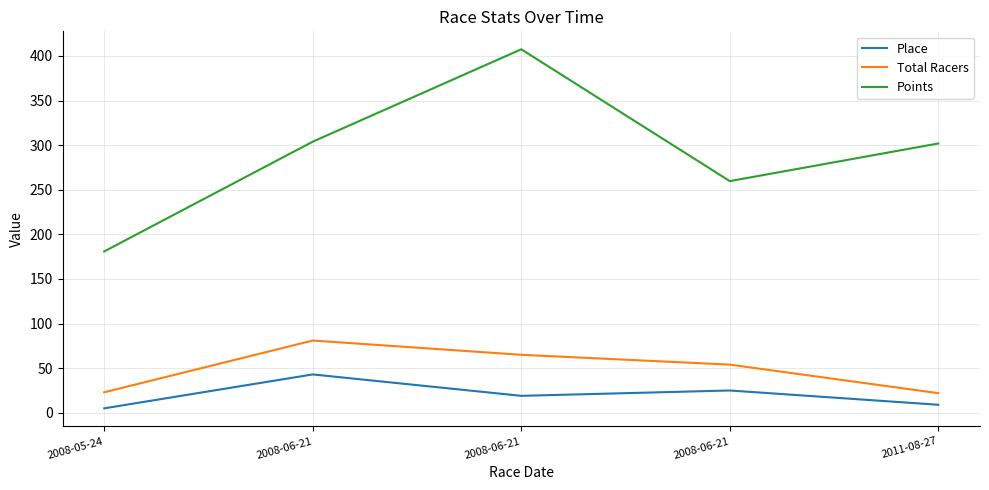

What are all the series names shown in the legend?

Place, Total Racers, Points